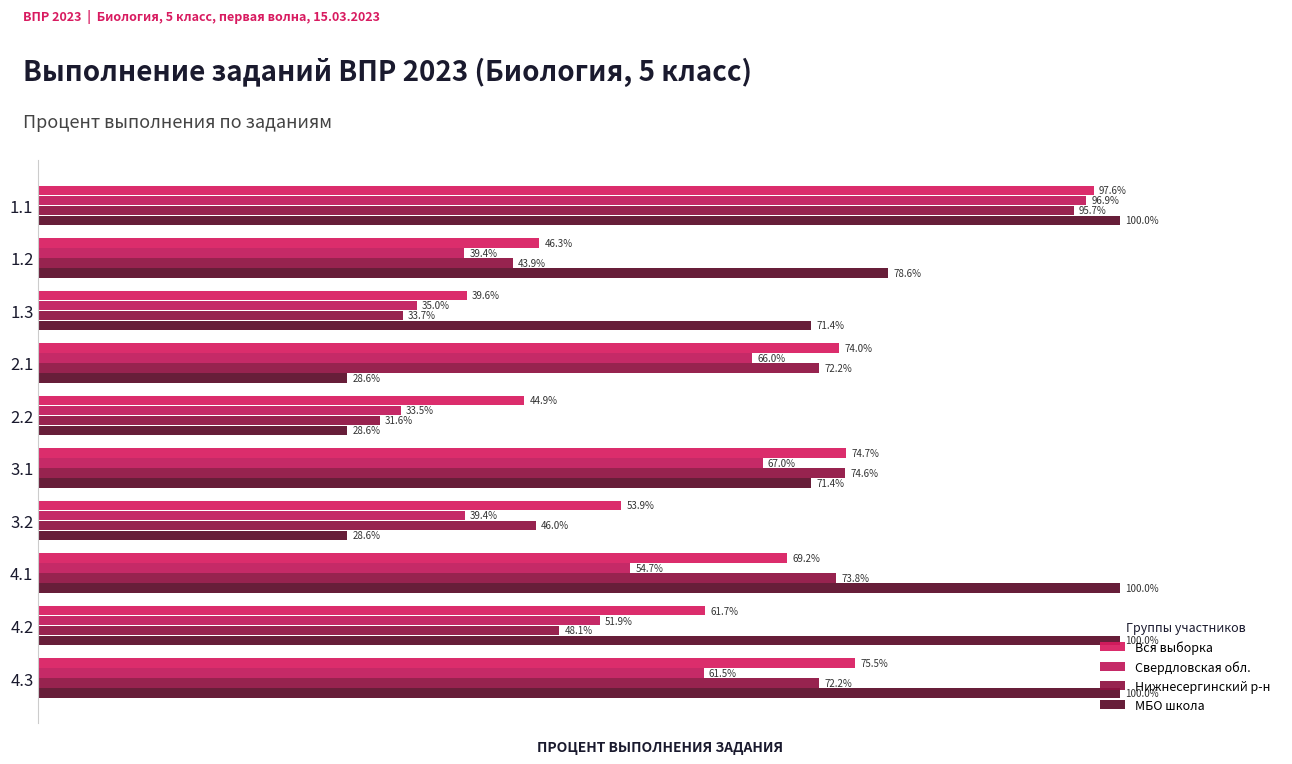

Are the bars horizontal?

Yes